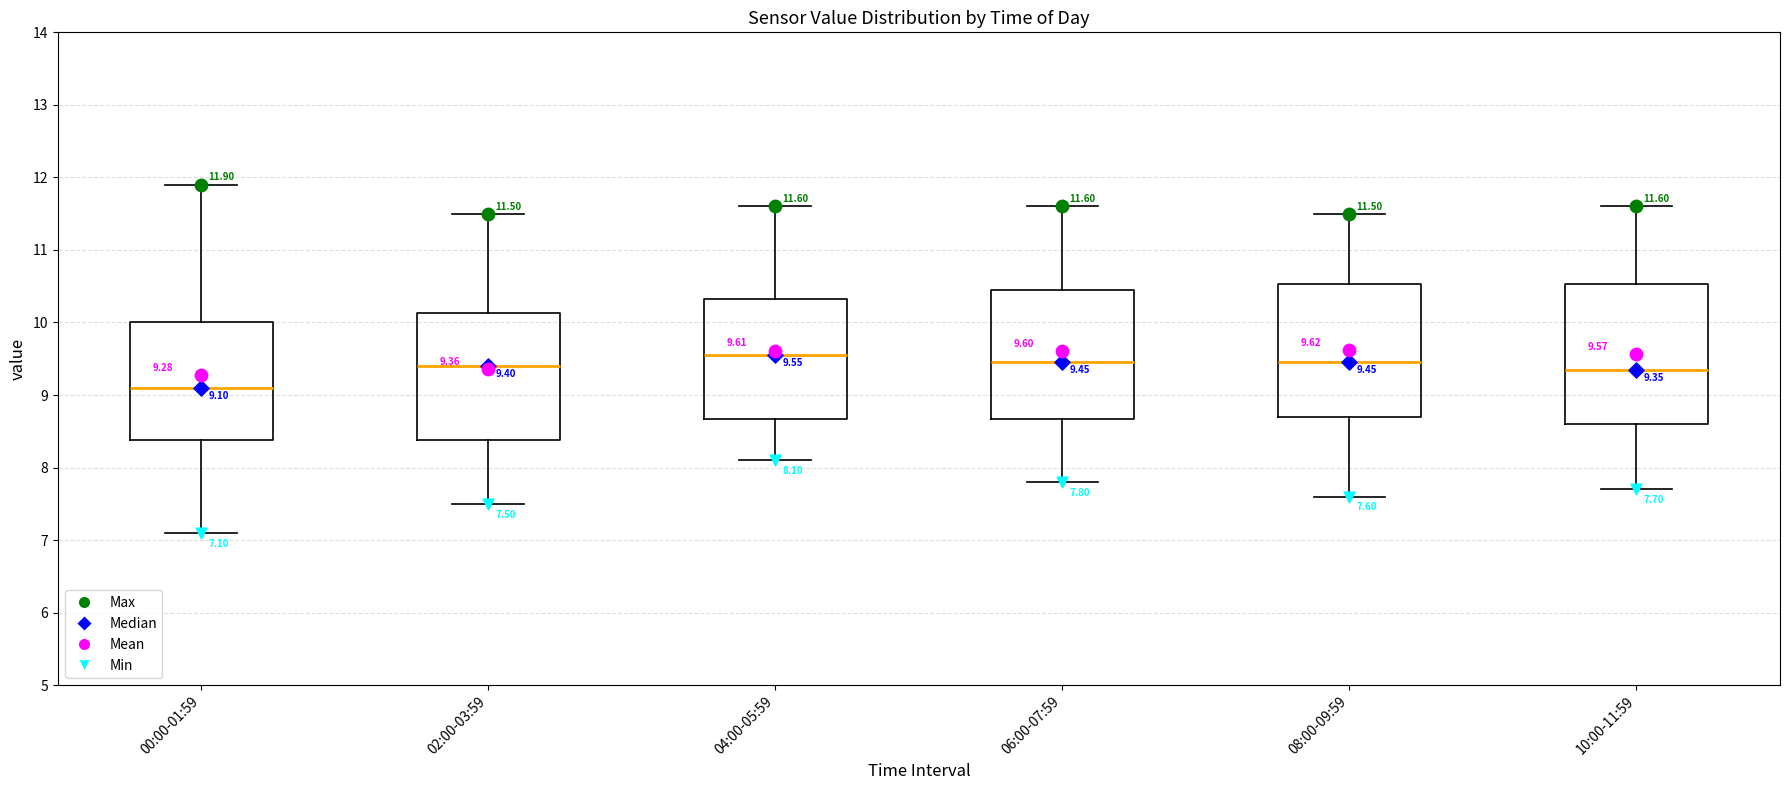

Which box's median line is the highest?

04:00-05:59